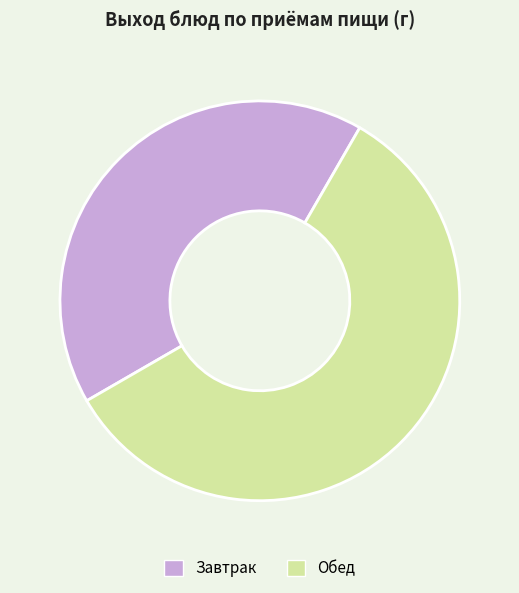

Combined, do Обед and Завтрак account for over 50%?

Yes